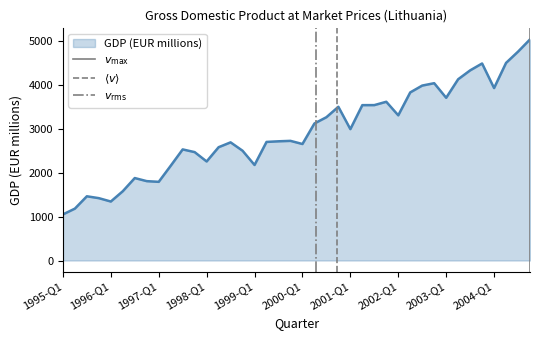

What is the maximum value for GDP (EUR millions)?

5035.6